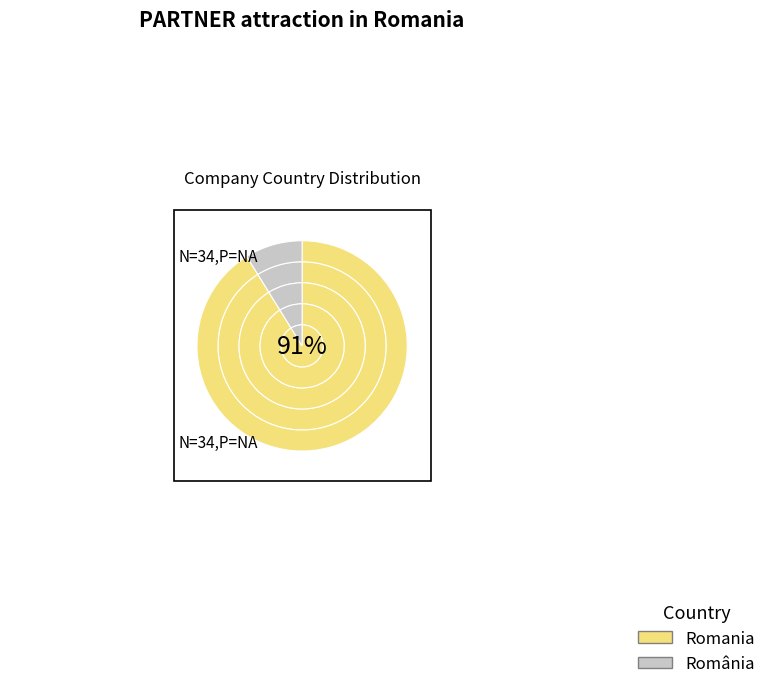

The România slice represents 9% of the pie. True or false?

True